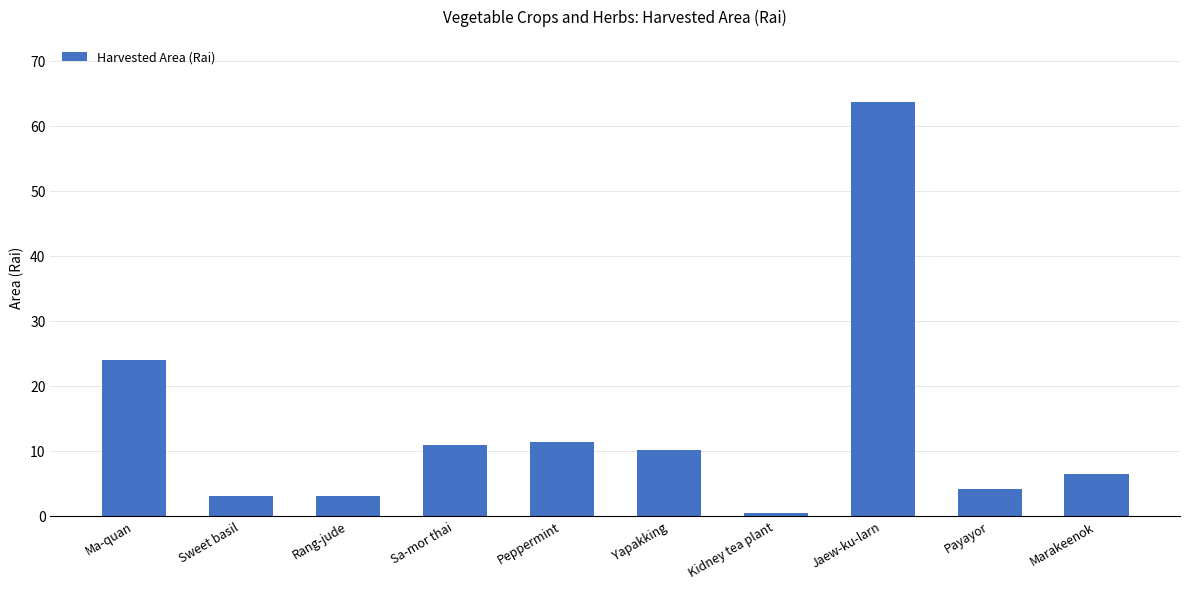

What position from the left is Marakeenok?

10